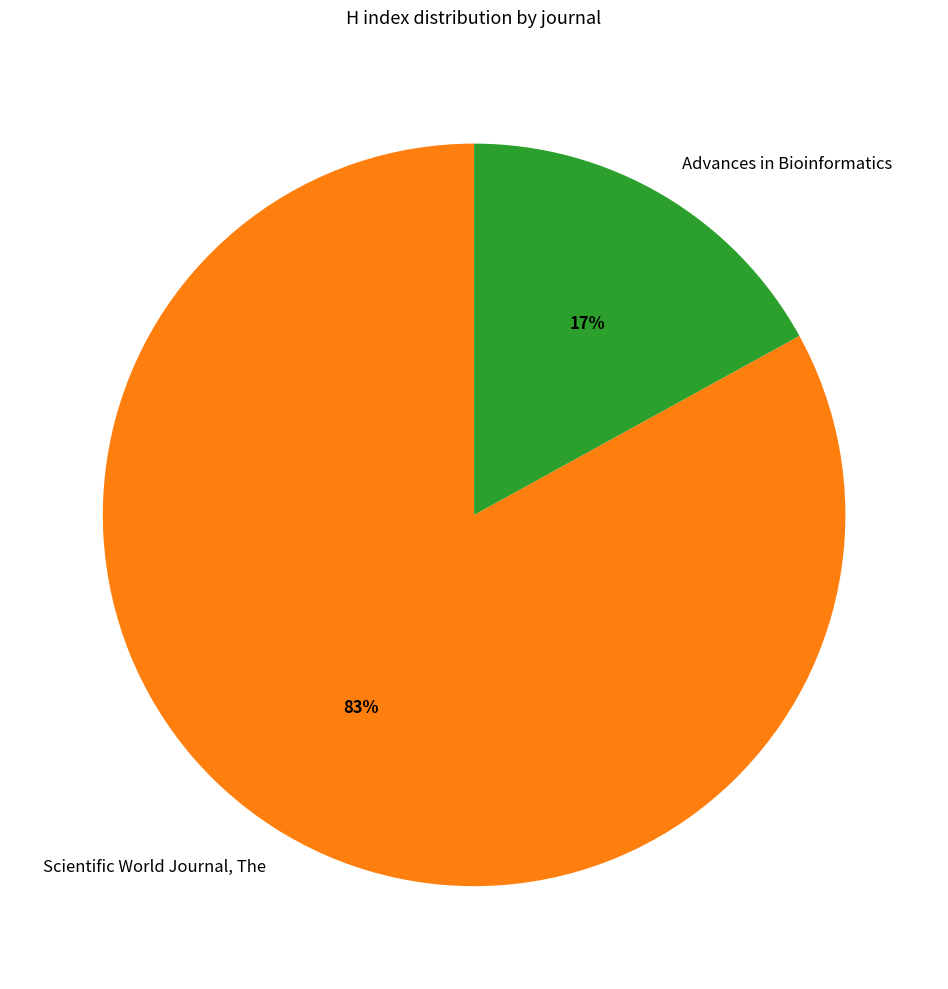

What is the smallest slice in the pie chart?

Advances in Bioinformatics